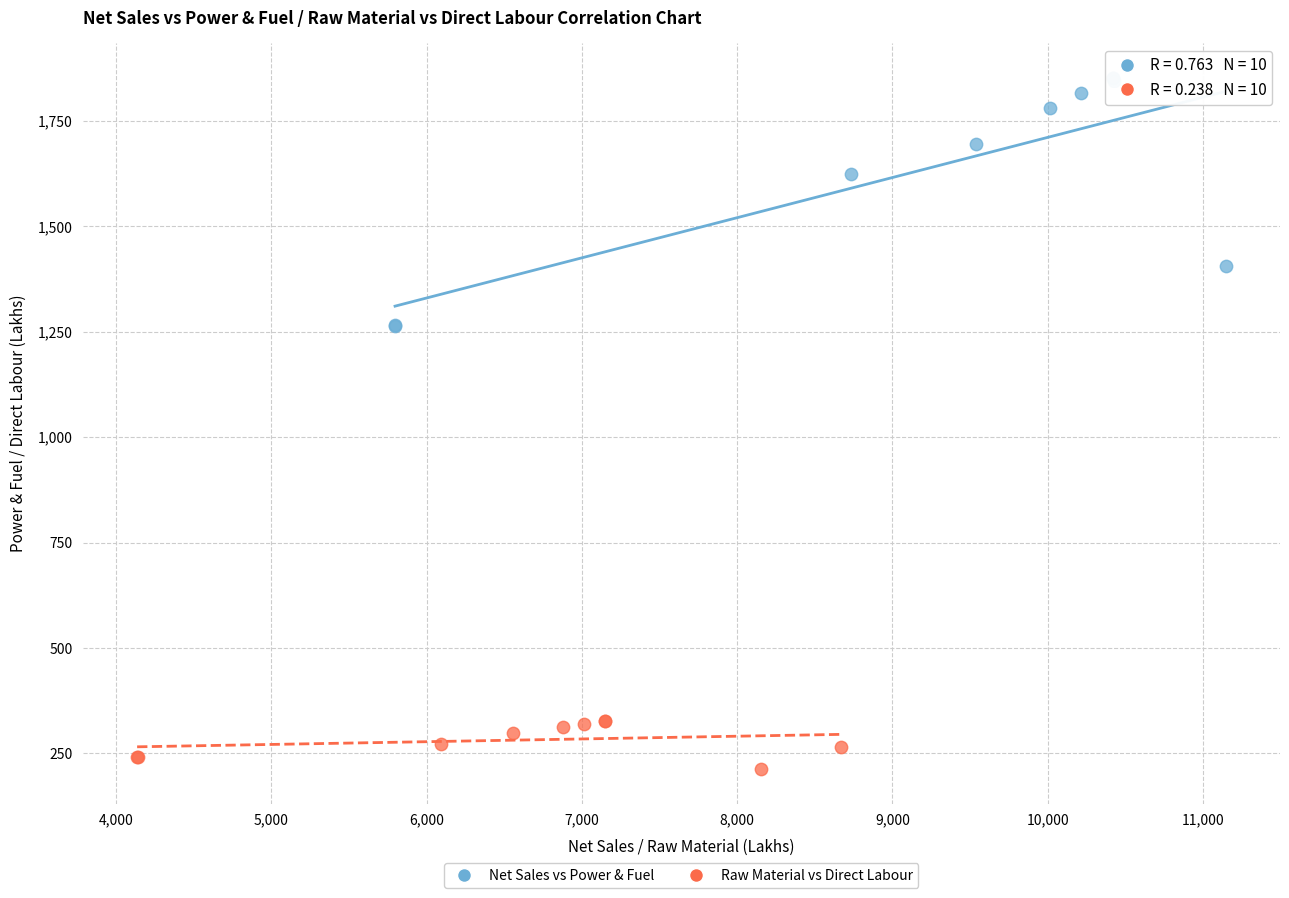

Which series contains the lowest Y value?

Raw Material vs Direct Labour